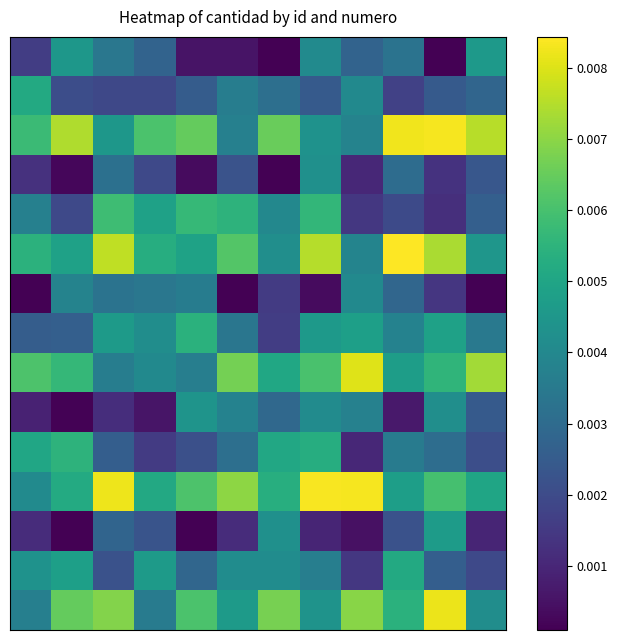

How many series are shown in this chart?

15